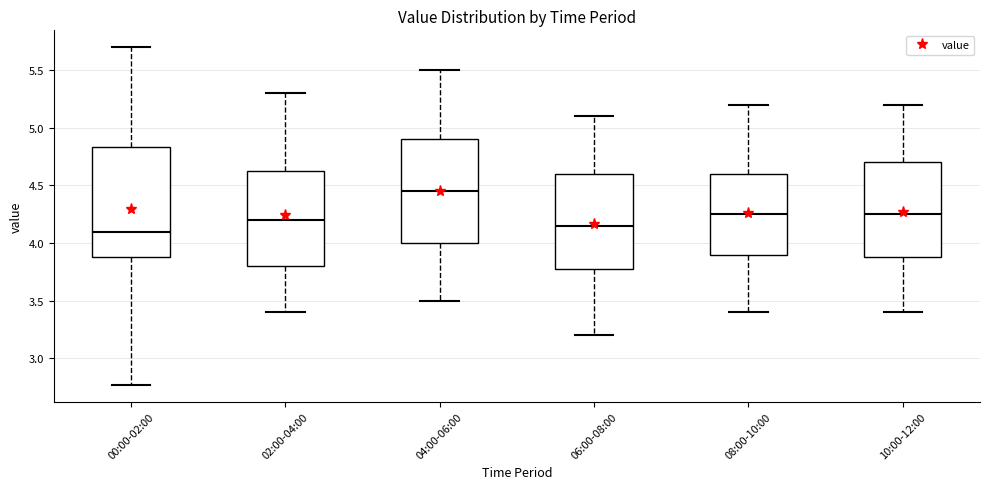

Reading left to right, read every box against the y-axis: the position of its median line, the range the box covers, and the ends of its whiskers. The values are not printed on the chart, so give them approximately, as read against the axis.

00:00-02:00: median 4.10, box 3.90 to 4.85, whiskers 2.75 to 5.70
02:00-04:00: median 4.20, box 3.80 to 4.65, whiskers 3.40 to 5.30
04:00-06:00: median 4.45, box 4.00 to 4.90, whiskers 3.50 to 5.50
06:00-08:00: median 4.15, box 3.80 to 4.60, whiskers 3.20 to 5.10
08:00-10:00: median 4.25, box 3.90 to 4.60, whiskers 3.40 to 5.20
10:00-12:00: median 4.25, box 3.90 to 4.70, whiskers 3.40 to 5.20